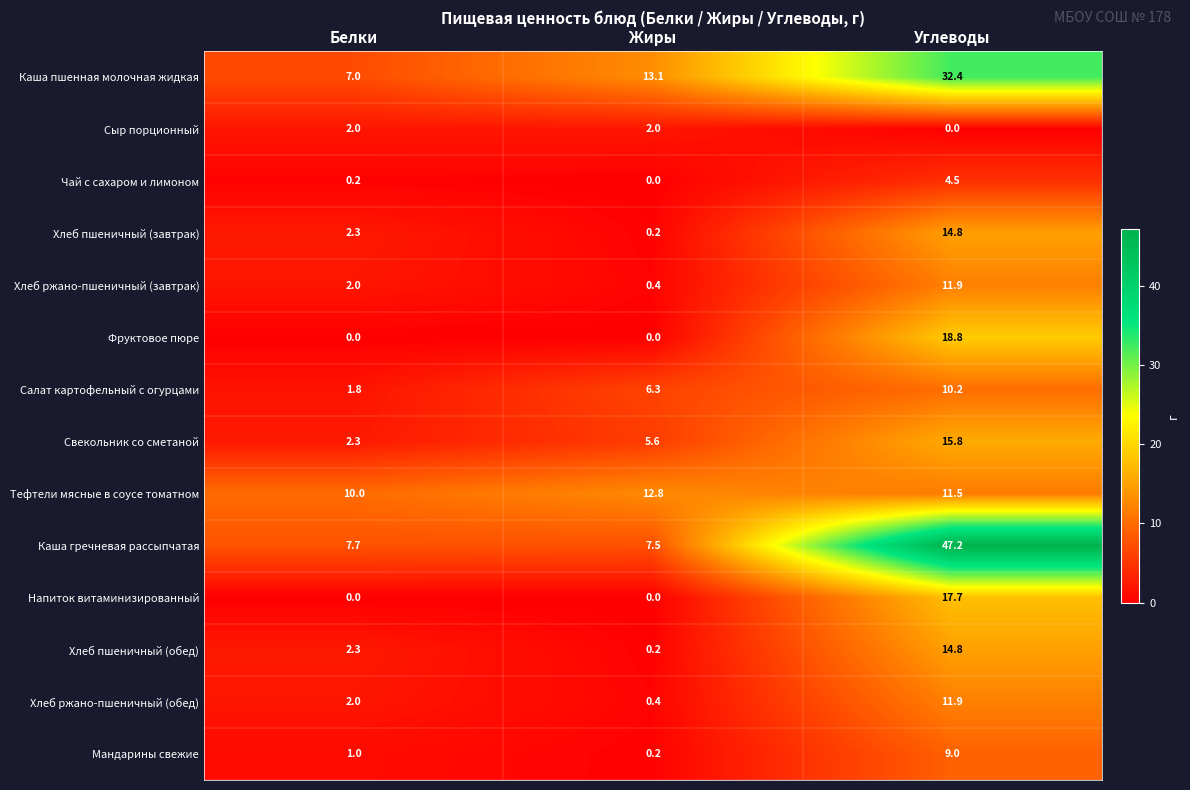

The value of Тефтели мясные в соусе томатном at Белки is 6.1. True or false?

False